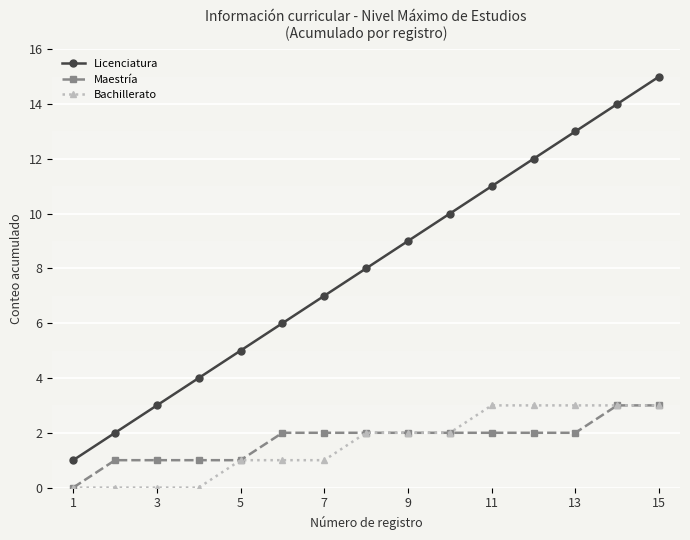

What is the maximum value for Licenciatura?

15